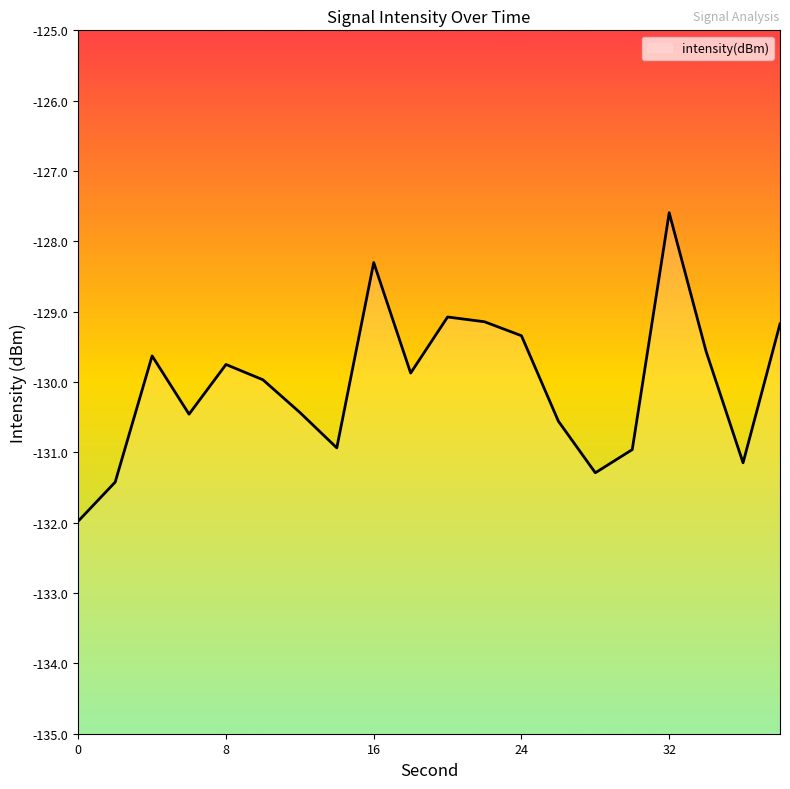

What is the average value?

-130.0